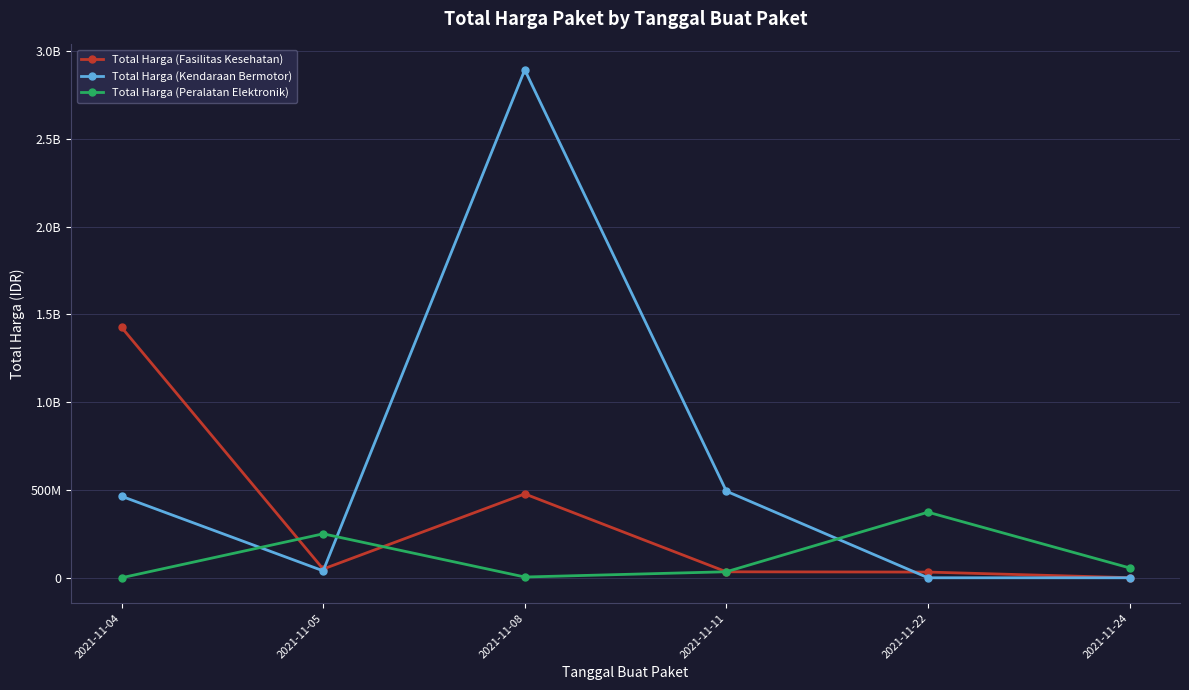

Rank the series by their average value, from lowest to highest.

Total Harga (Peralatan Elektronik), Total Harga (Fasilitas Kesehatan), Total Harga (Kendaraan Bermotor)